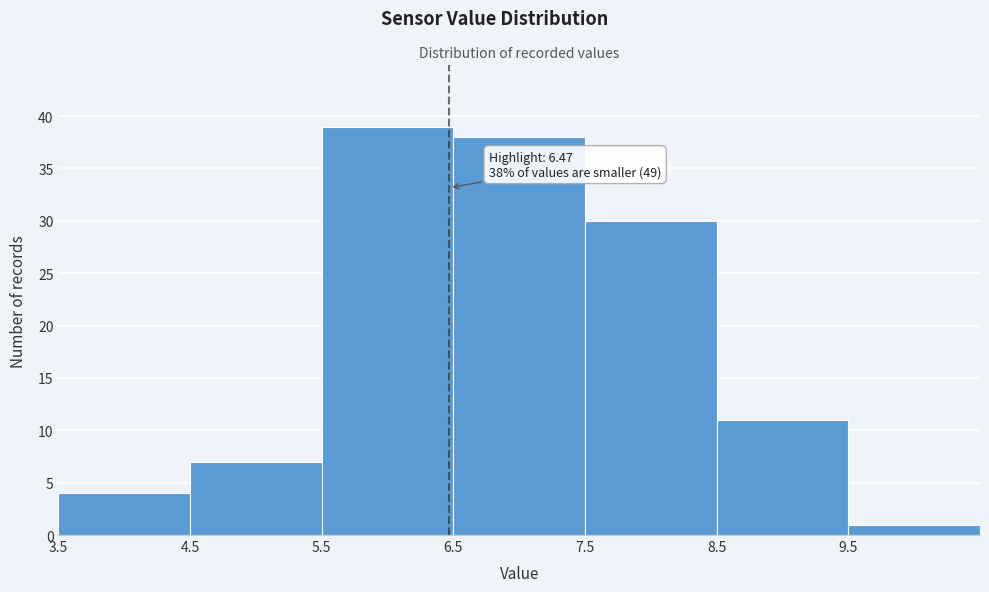

Which range on the x-axis has the tallest bar?

5.5 to 6.5